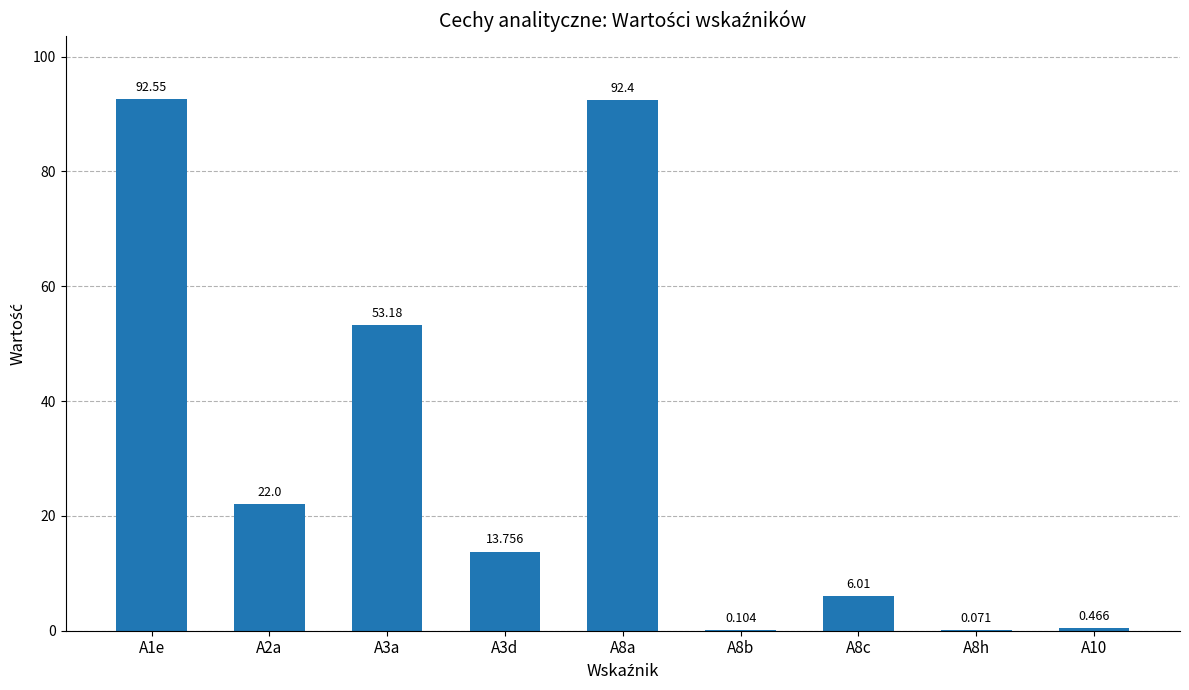

Approximately how many times larger is the value at A8a compared to A1e?

1.0